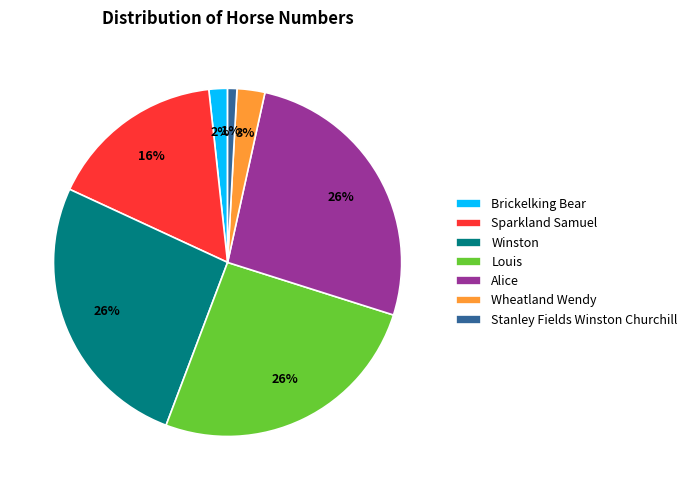

Which has a higher value, Winston or Sparkland Samuel?

Winston